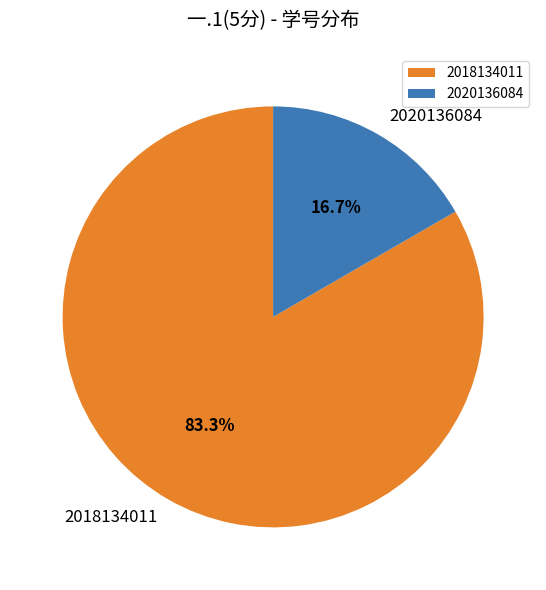

Is there a majority slice in this chart?

Yes